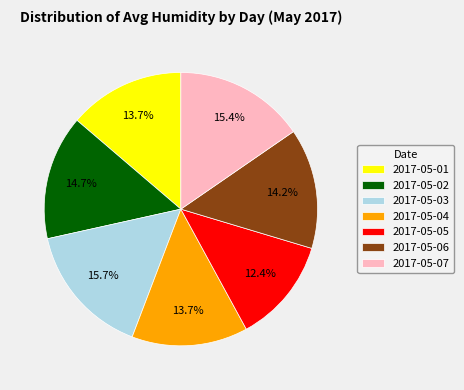

Is it true that 2017-05-05 is 12% of the pie?

True